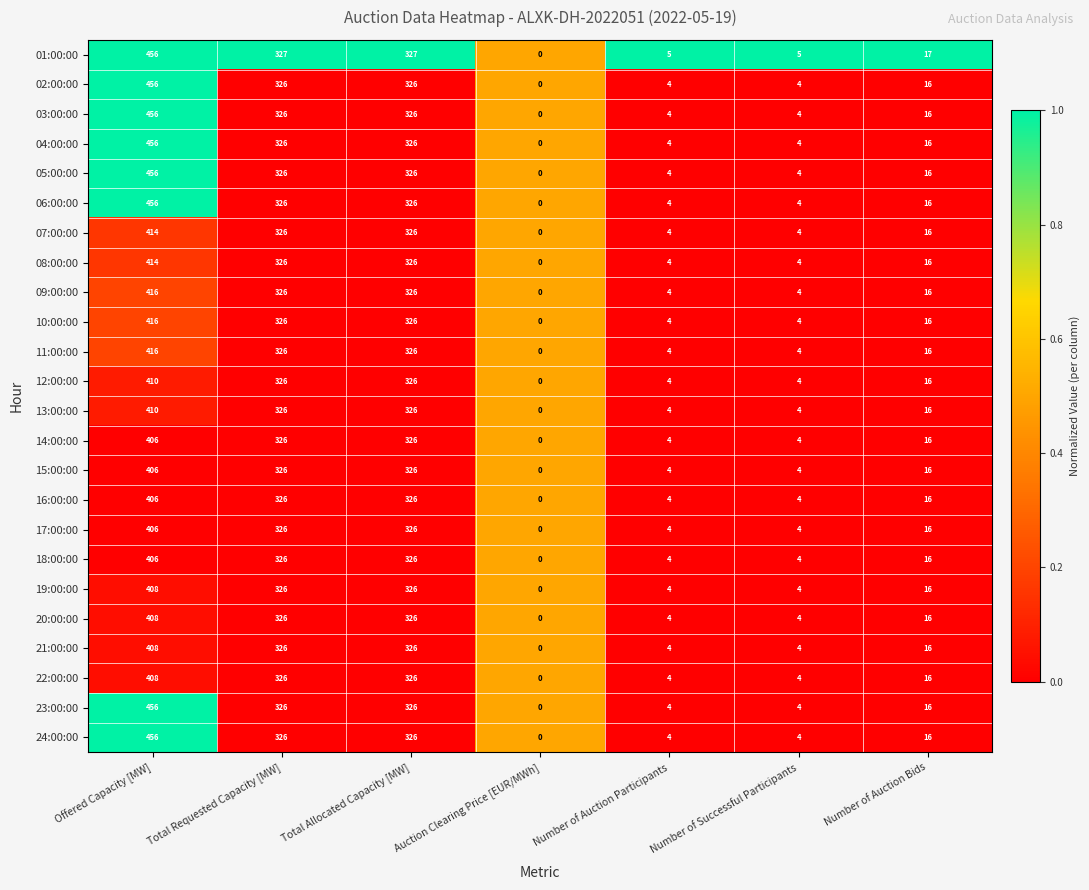

The 01:00:00 series shows 17 at Number of Auction Bids. True or false?

True